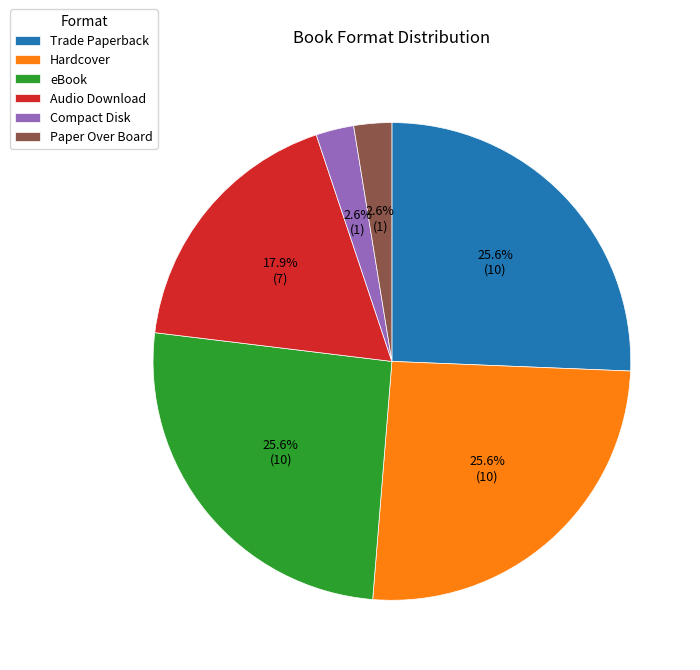

Between Paper Over Board and Hardcover, which is larger?

Hardcover